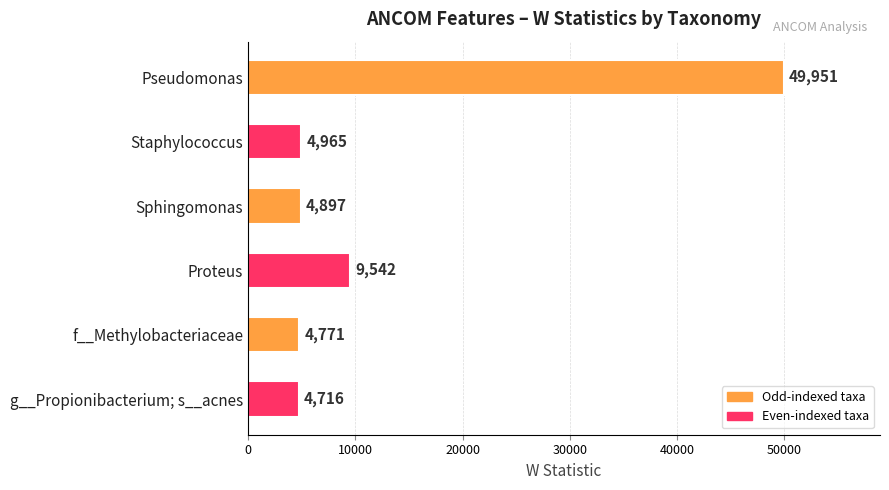

Reading top to bottom, what are all the values shown in this chart?

49951	4965	4897	9542	4771	4716